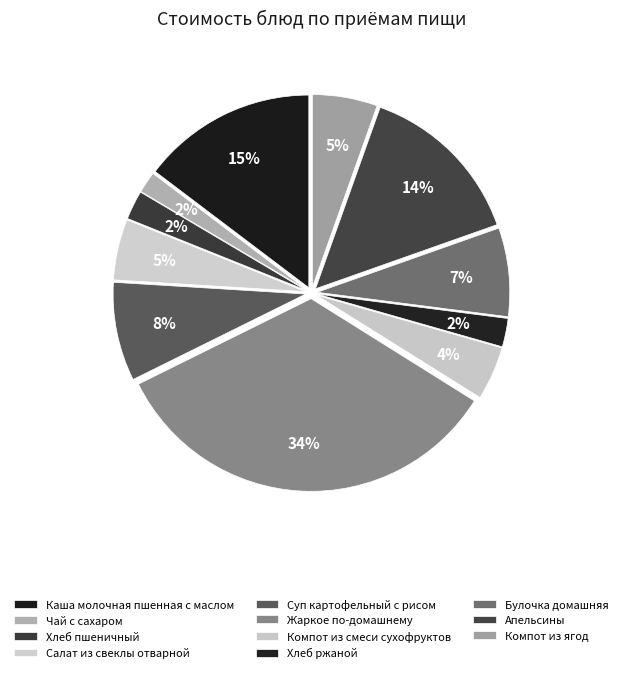

Between Апельсины and Компот из ягод, which is larger?

Апельсины